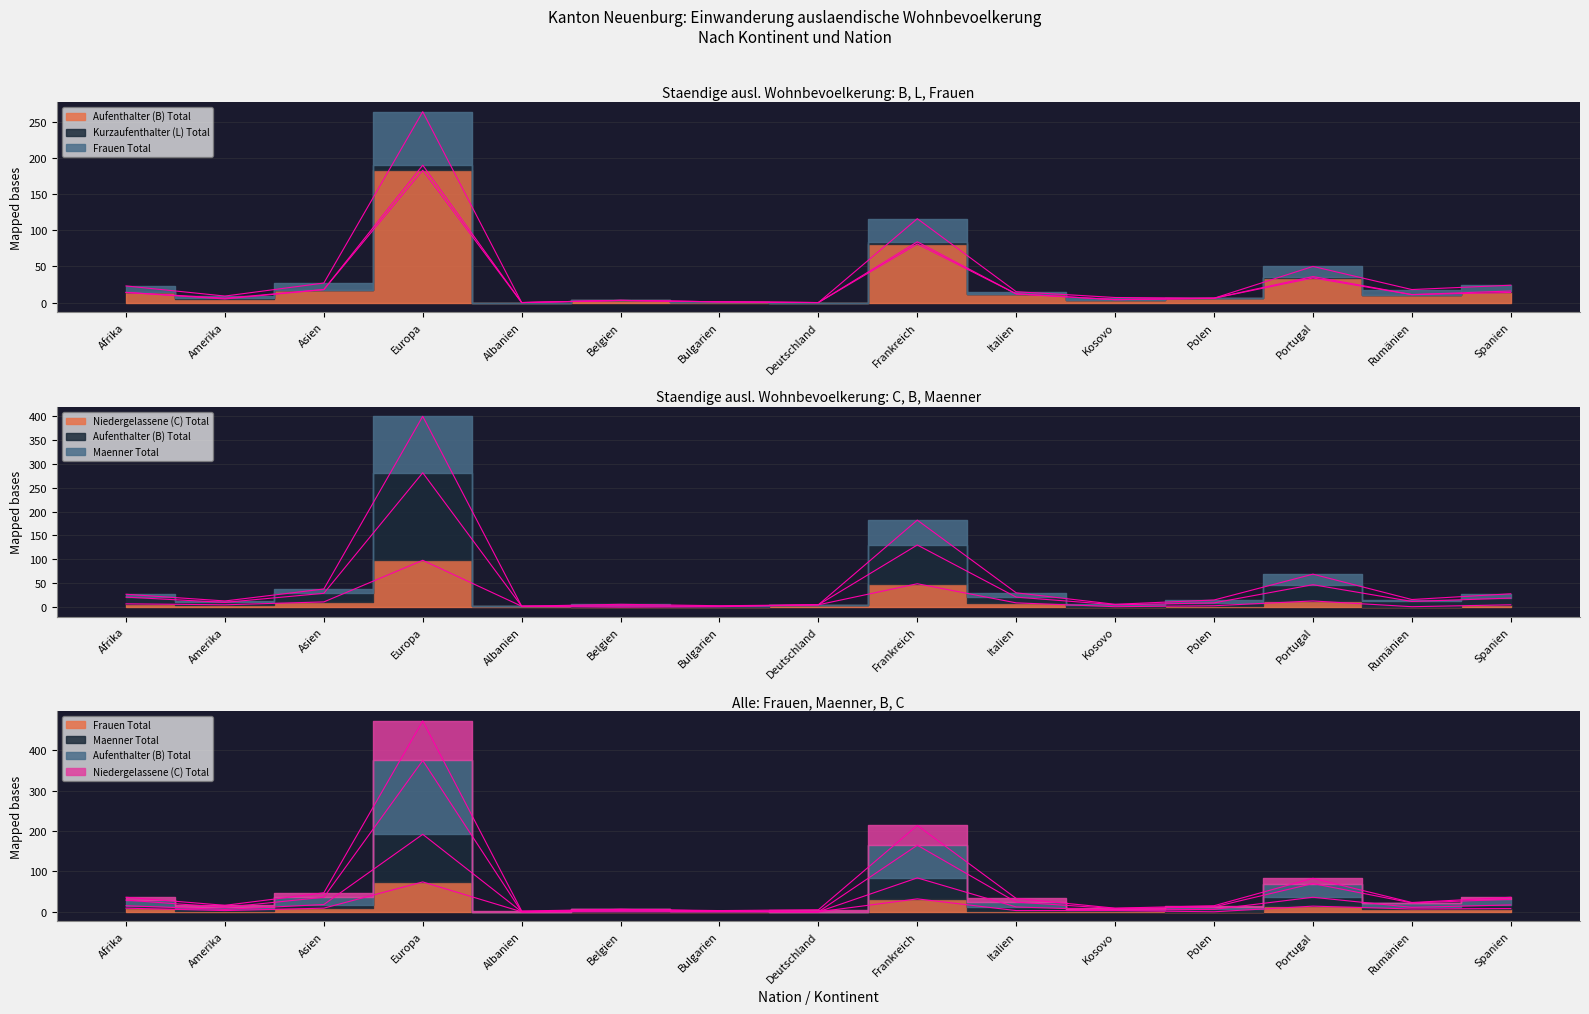

How many interior local valleys does the Niedergelassene (C) Total series have?

4